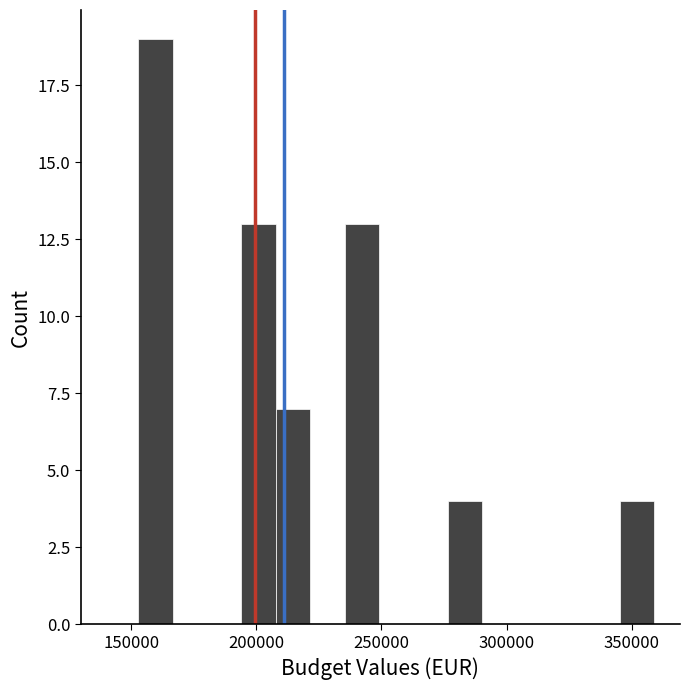

Read against the x-axis, roughly where is the centre of the tallest bar?

160000